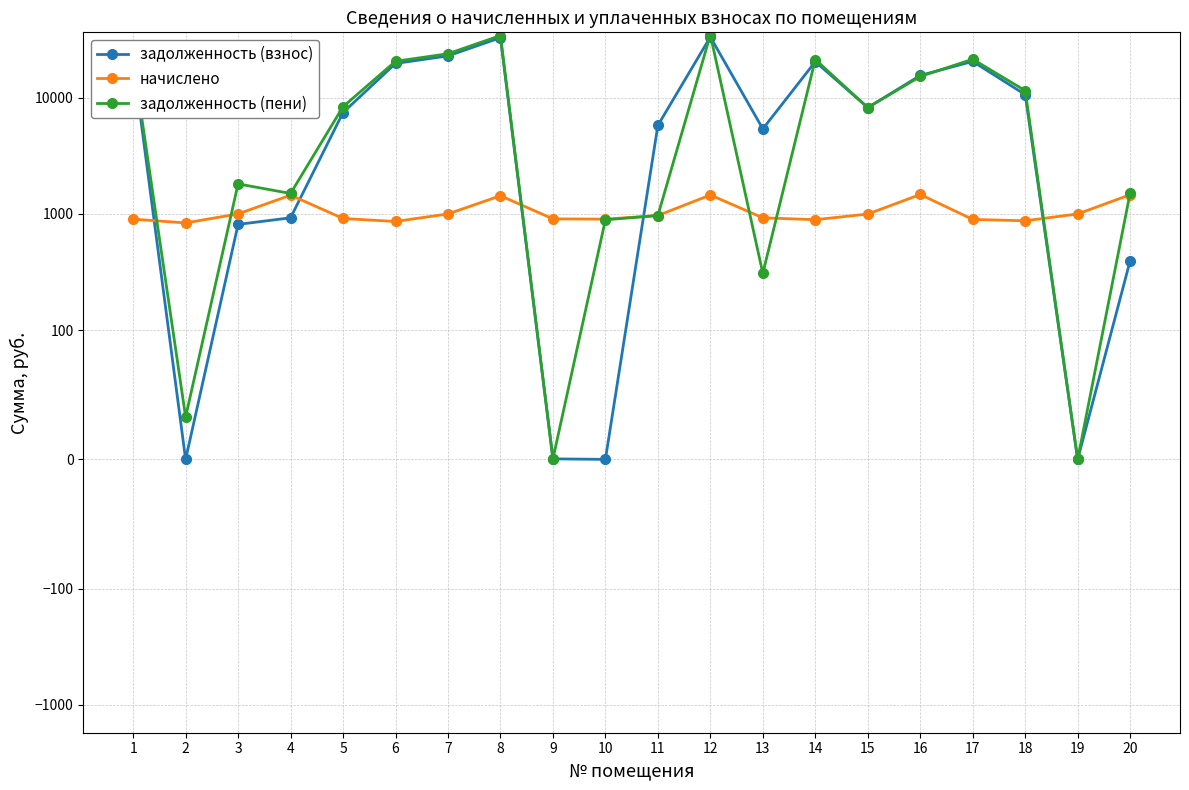

List the labels in order of задолженность (пени) value, largest first.

12, 8, 7, 1, 17, 14, 6, 16, 18, 5, 15, 3, 20, 4, 11, 10, 13, 2, 9, 19